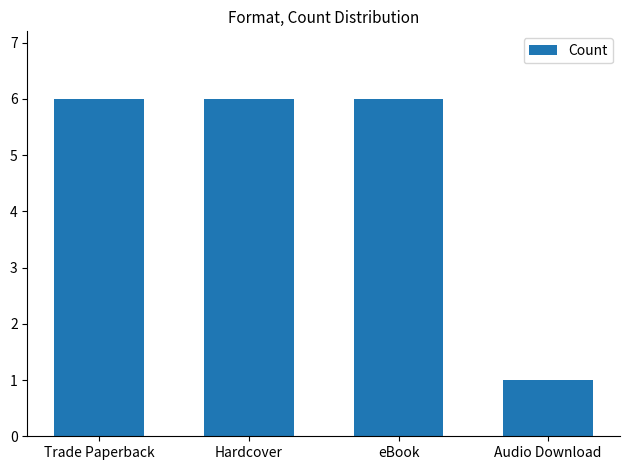

What is the label of the 4th bar from the right?

Trade Paperback